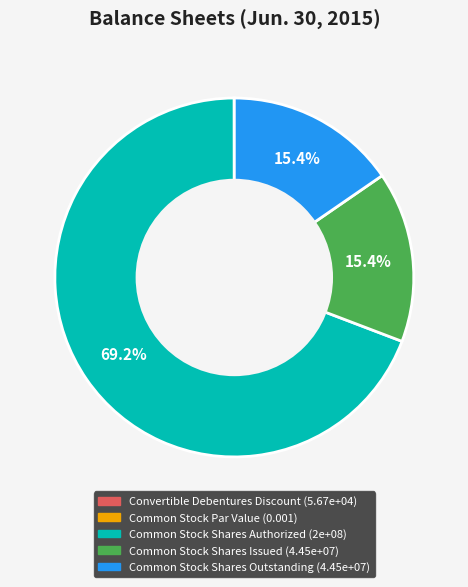

What portion of the pie excludes Common Stock Shares Authorized?

30.8%